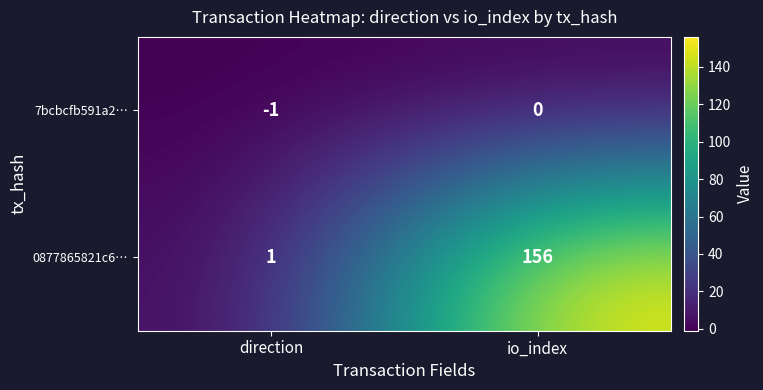

True or false: 0877865821c6… has a value of 1 at direction.

True